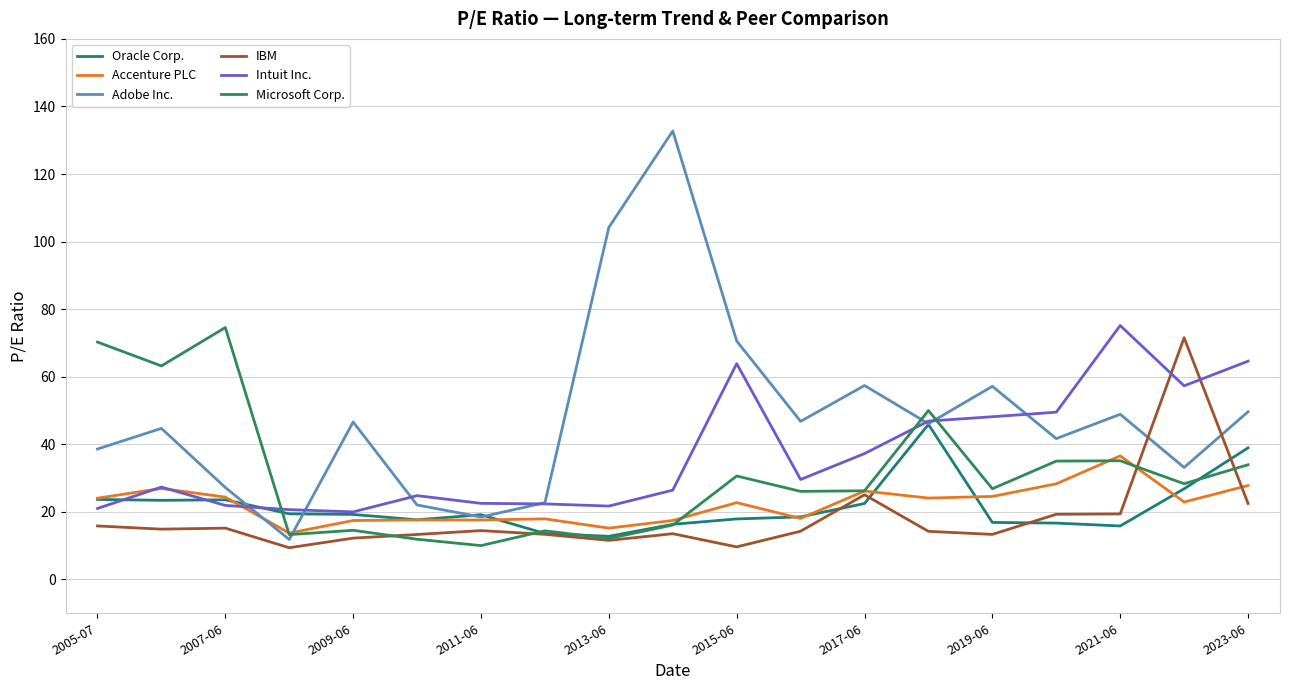

At how many categories does at least one series exceed 126?

1